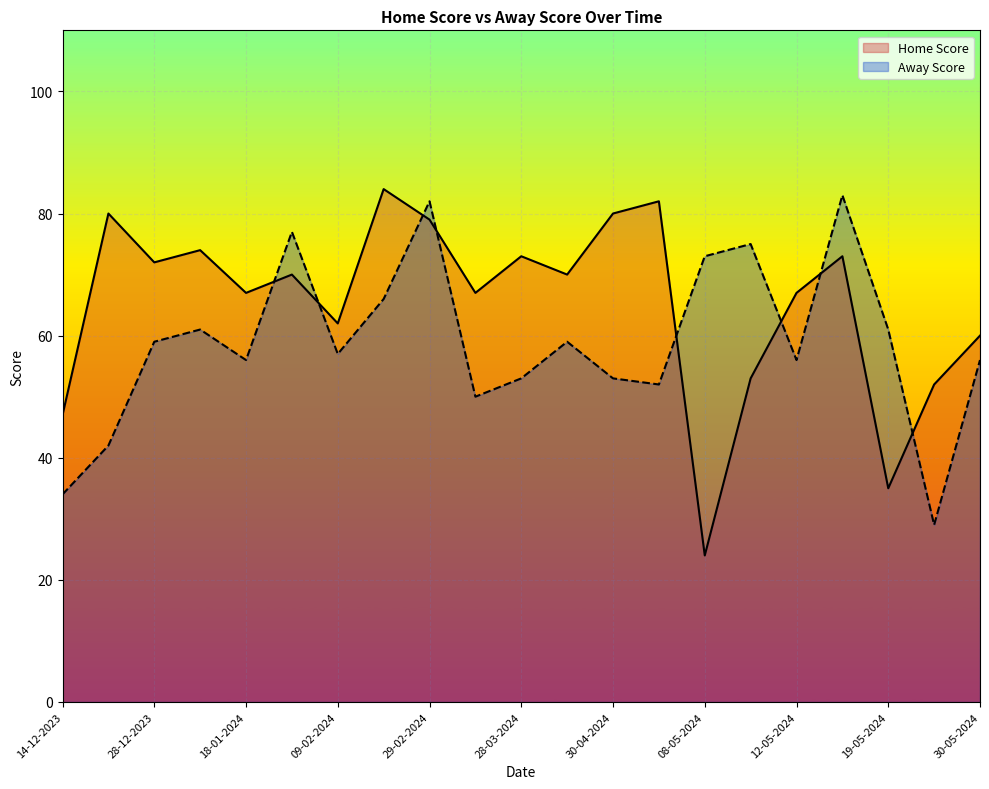

Where is the first local minimum for Home Score?

28-12-2023